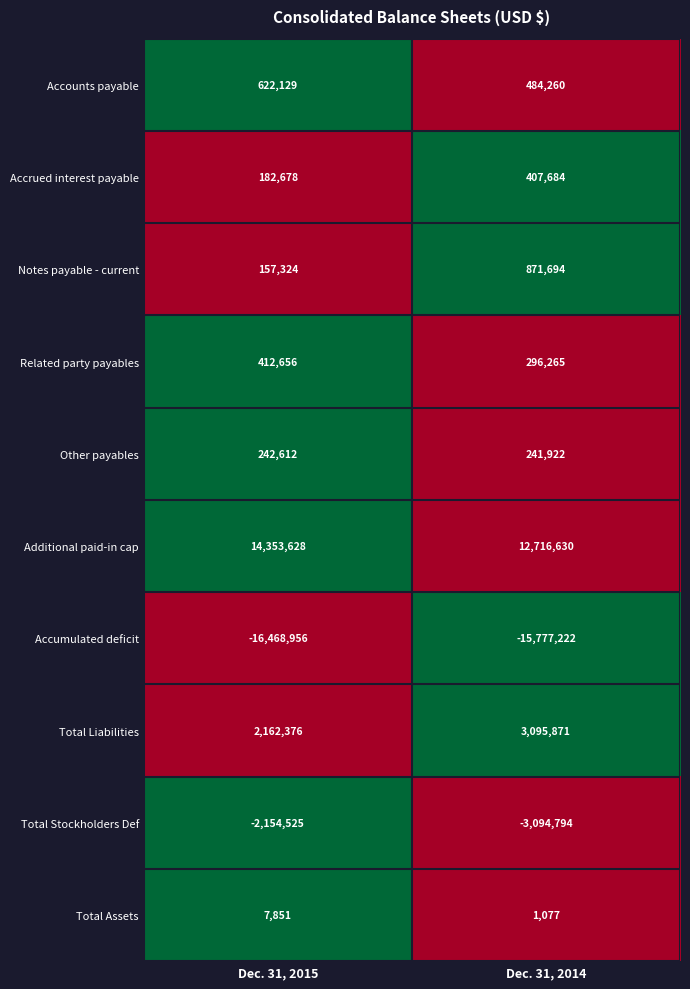

How many values in the Notes payable - current series are below 871694?

1